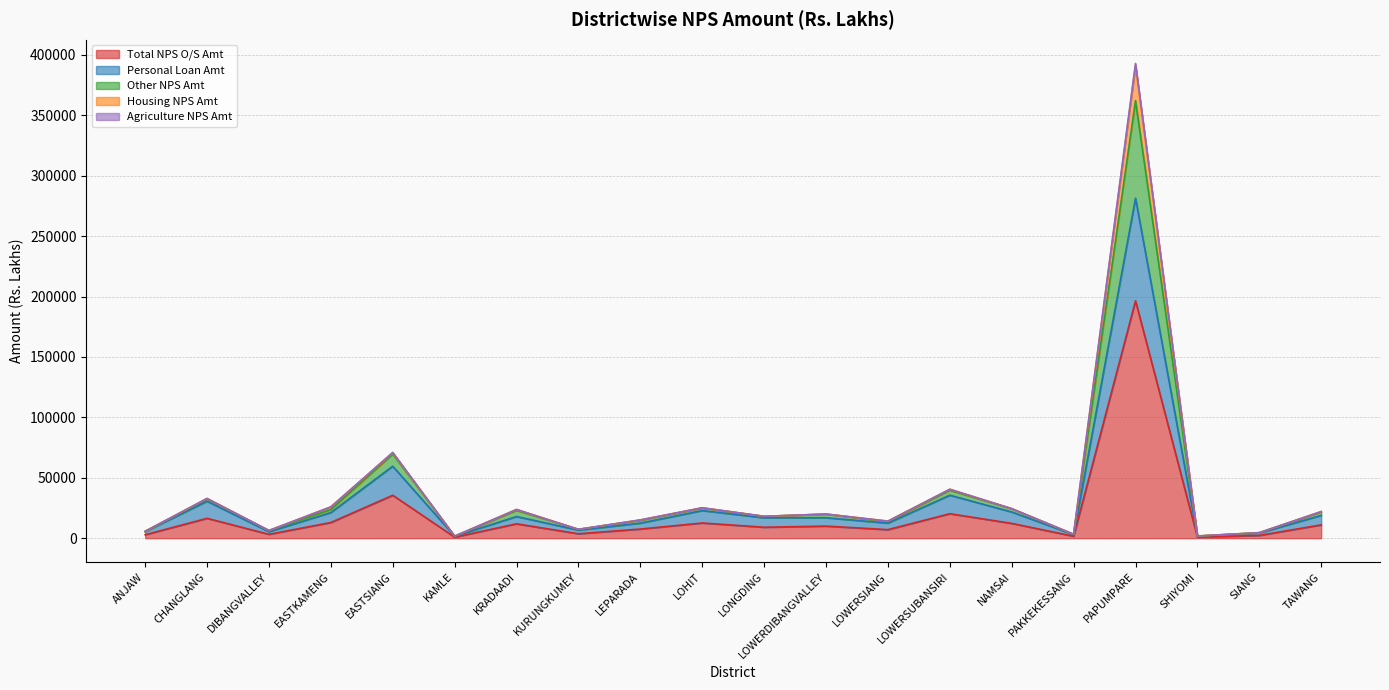

At which category is the sum across all series the highest?

PAPUMPARE